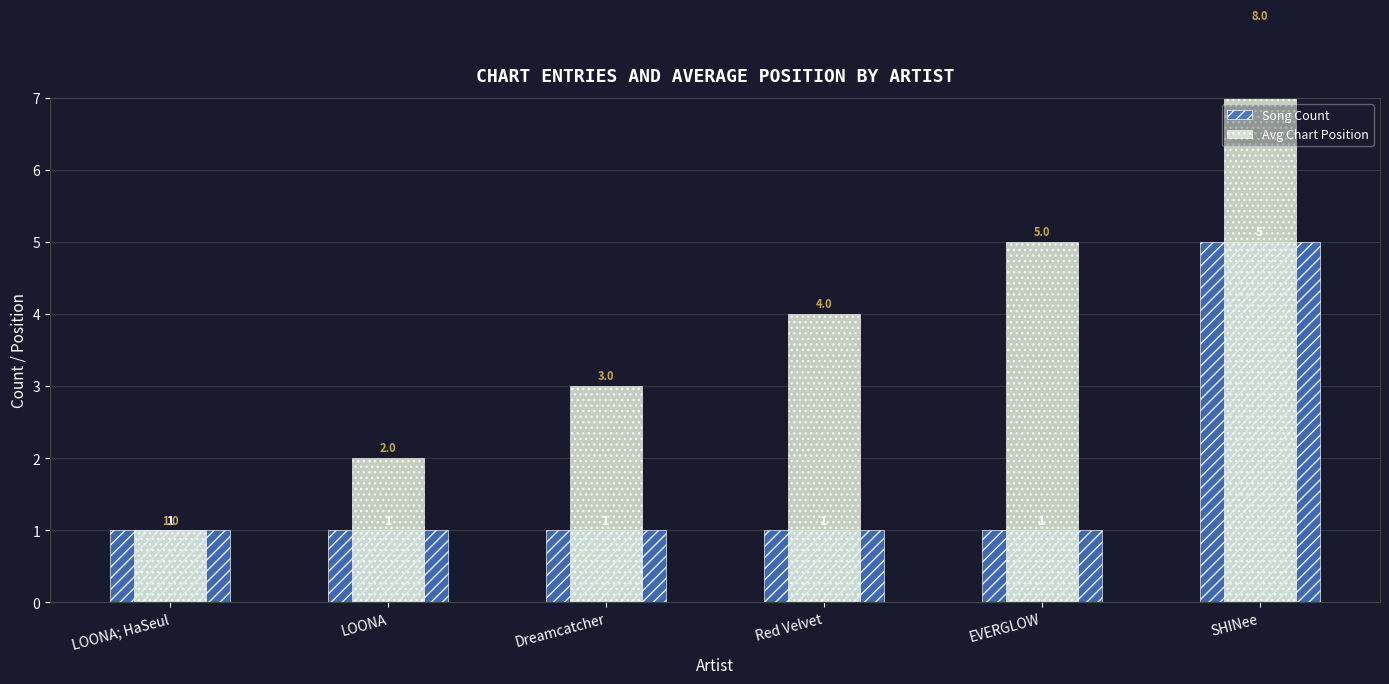

How many distinct data groups are displayed?

2